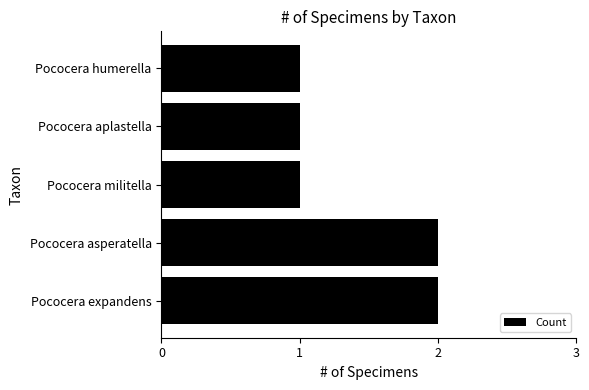

What is the smallest value displayed?

1